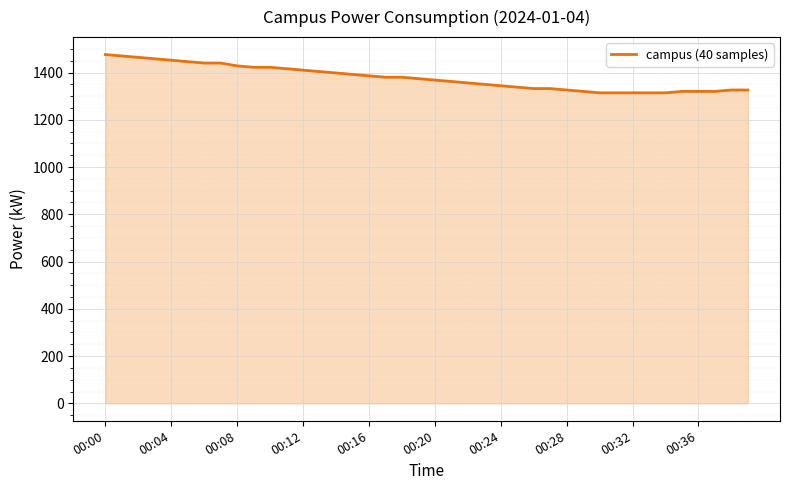

What is the minimum value shown in the chart?

1314